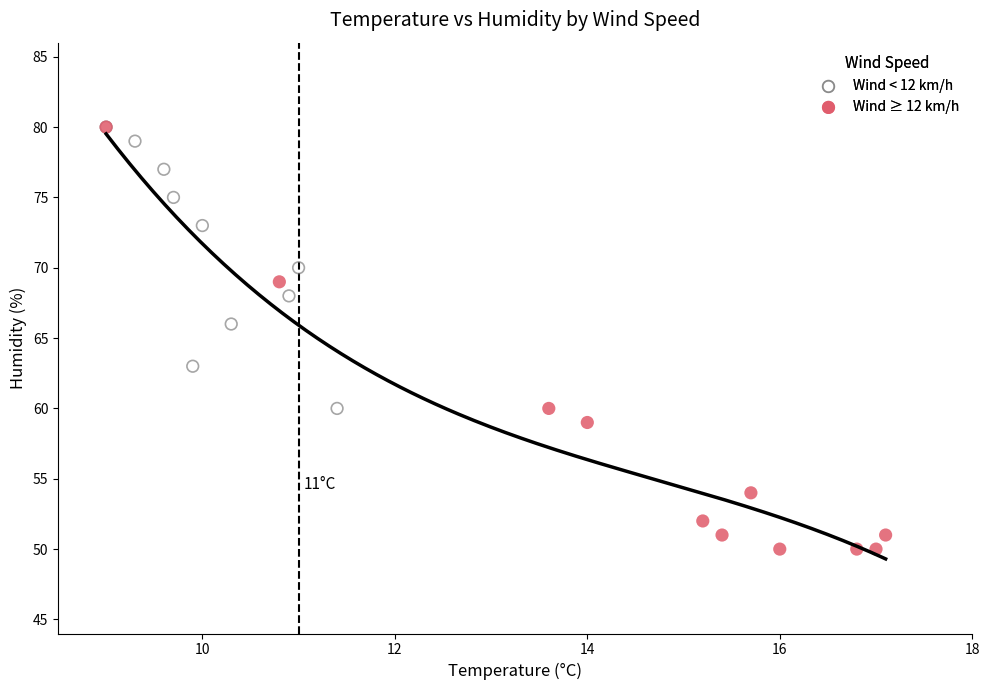

What are all the series names shown in the legend?

Wind < 12 km/h, Wind ≥ 12 km/h